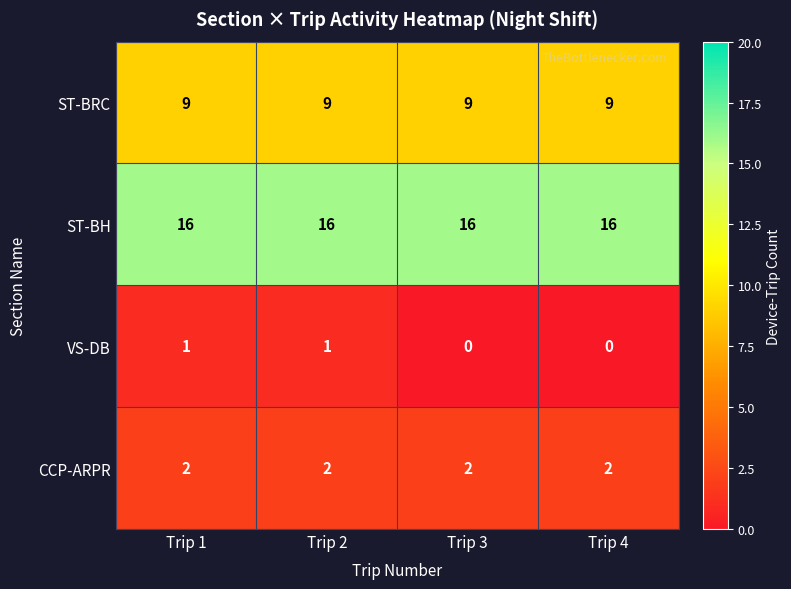

The CCP-ARPR series shows 2 at Trip 3. True or false?

True